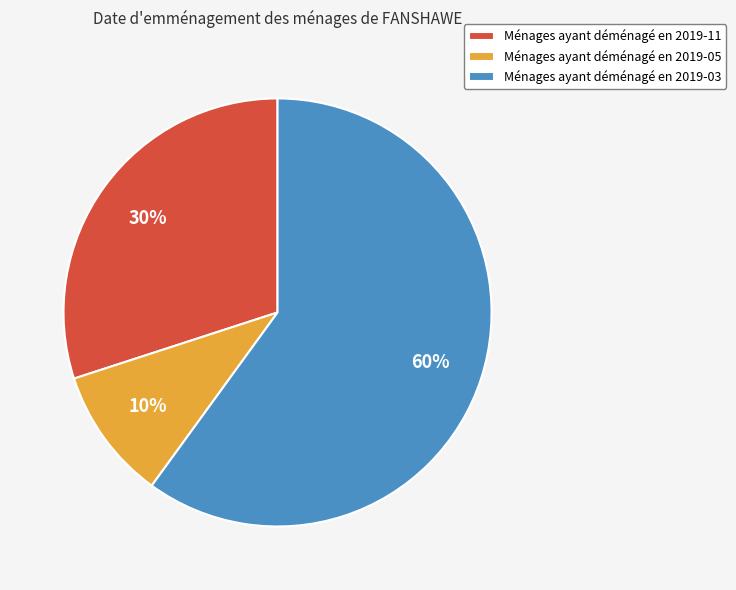

How many slices are in this pie chart?

3